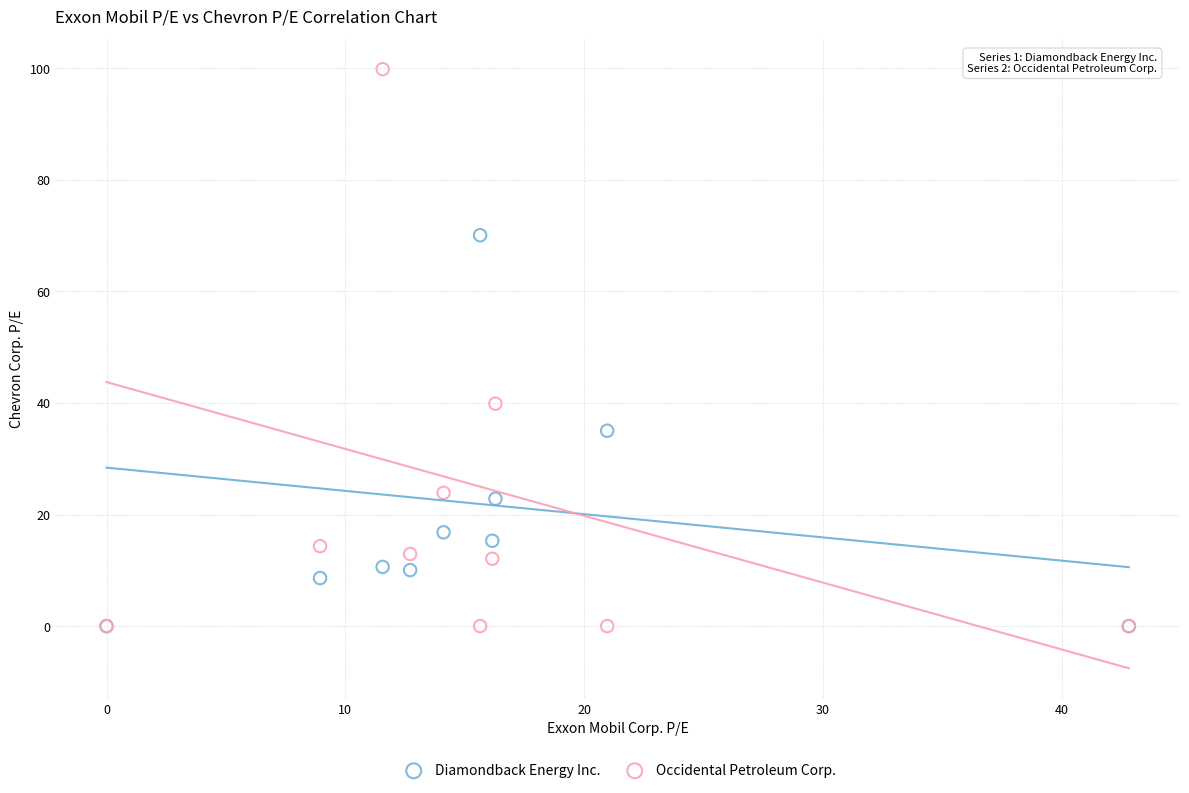

Across all series, what Y value is closest to 49?

39.9